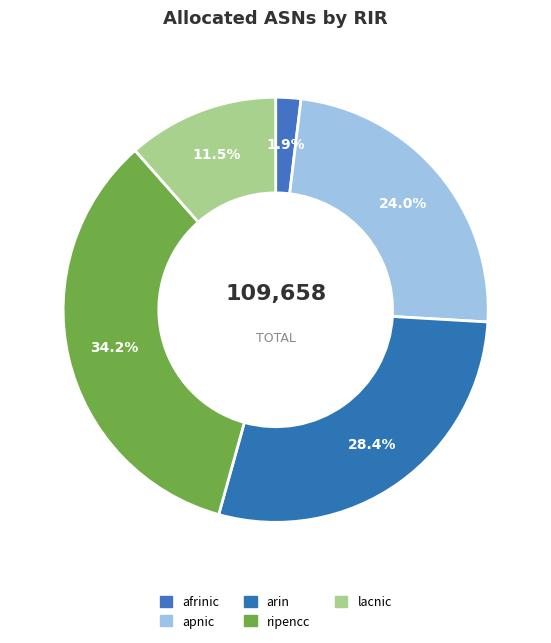

The apnic slice represents 15% of the pie. True or false?

False